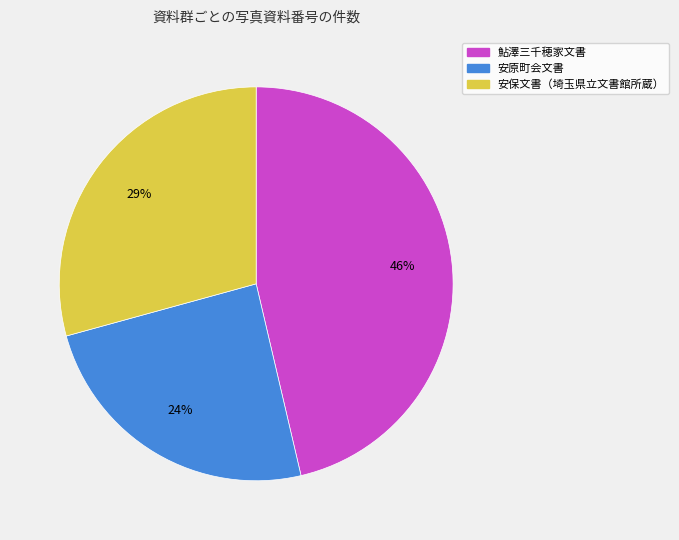

Rank the categories by value from lowest to highest.

安原町会文書, 安保文書（埼玉県立文書館所蔵）, 鮎澤三千穂家文書